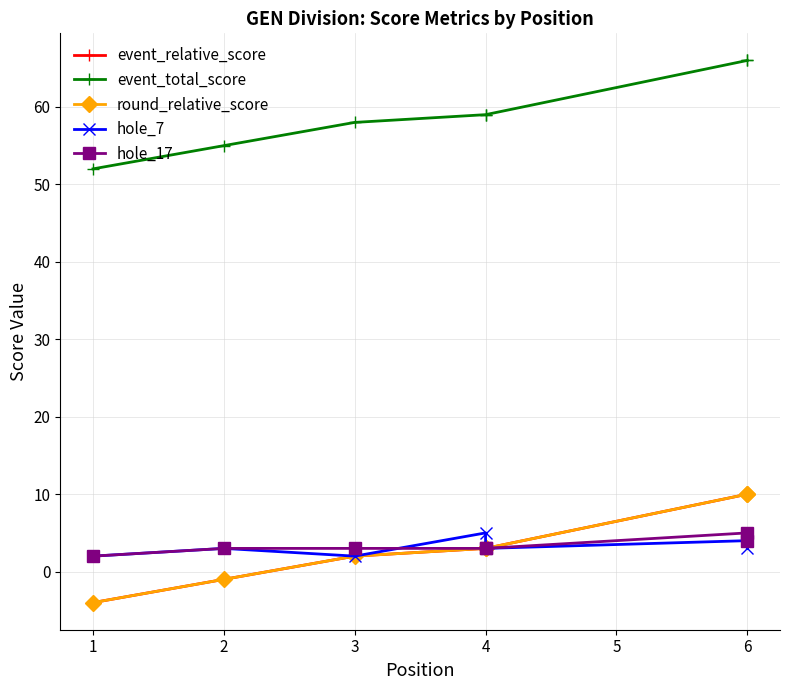

What is the approximate value of event_relative_score at 2?

-1